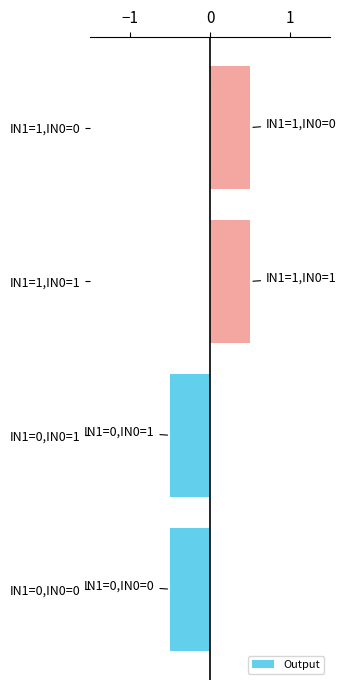

Count the values in the range 0 to 1.

2